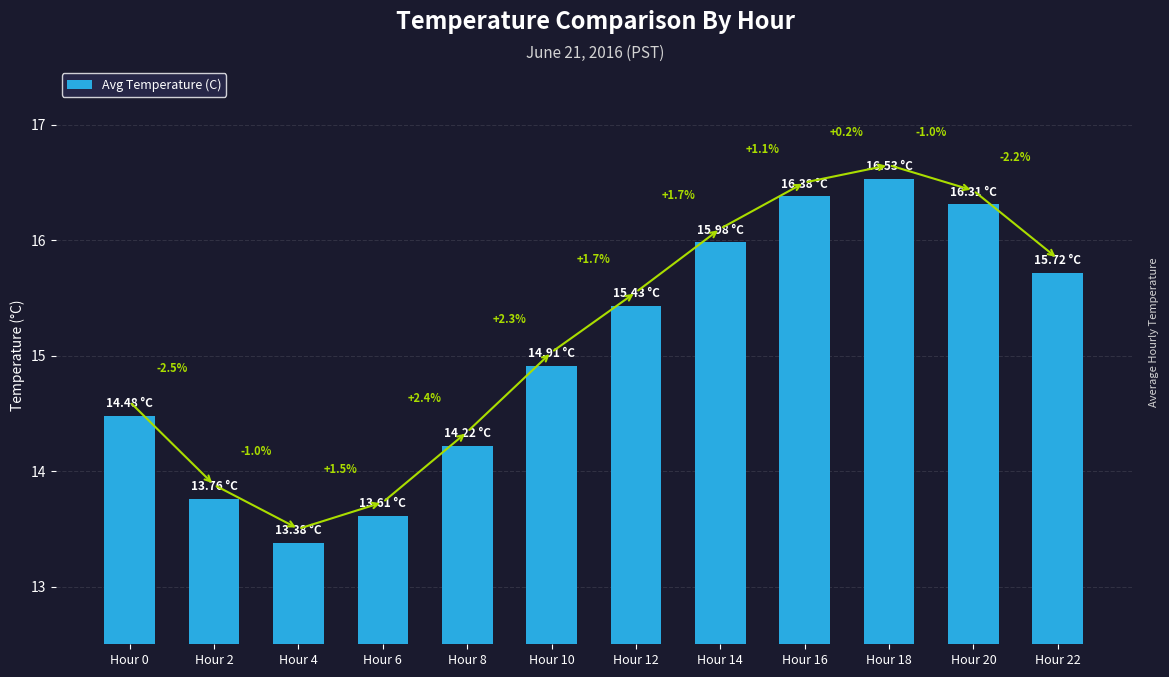

What is the ratio of the value at Hour 10 to the value at Hour 20?

0.9